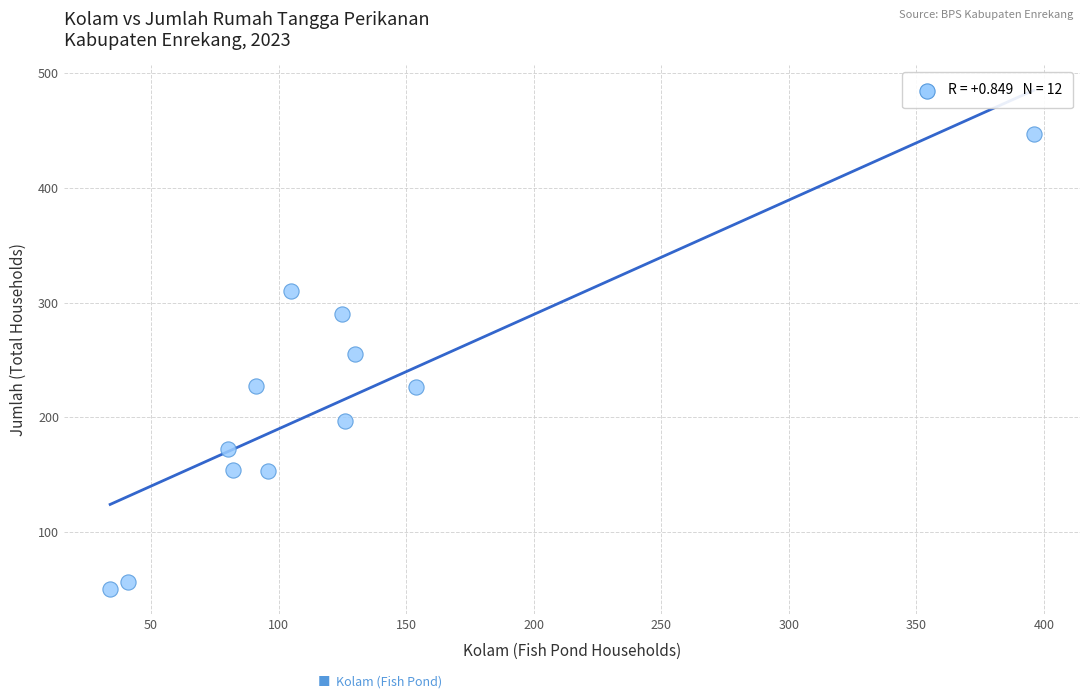

What is the average X value?

122